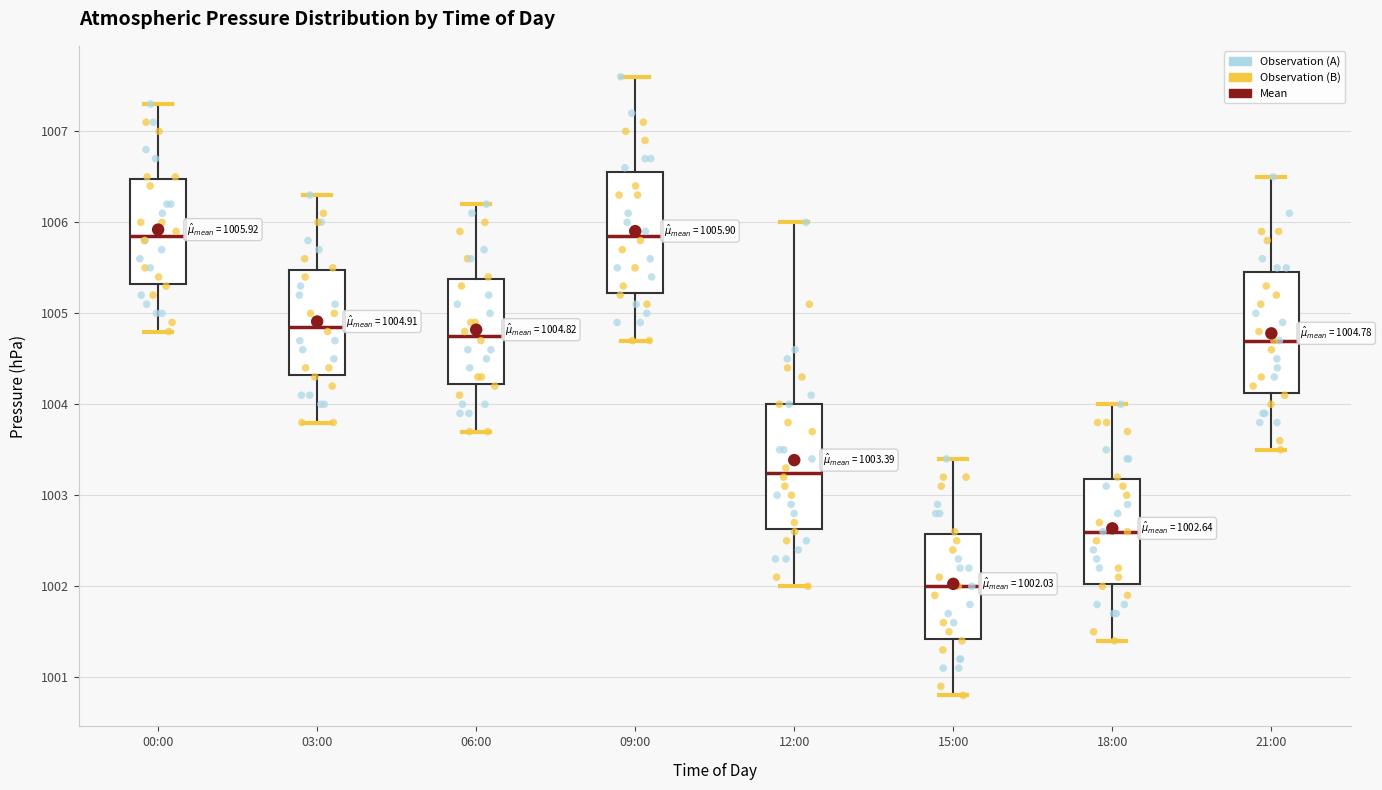

Which box has the lowest median line?

15:00